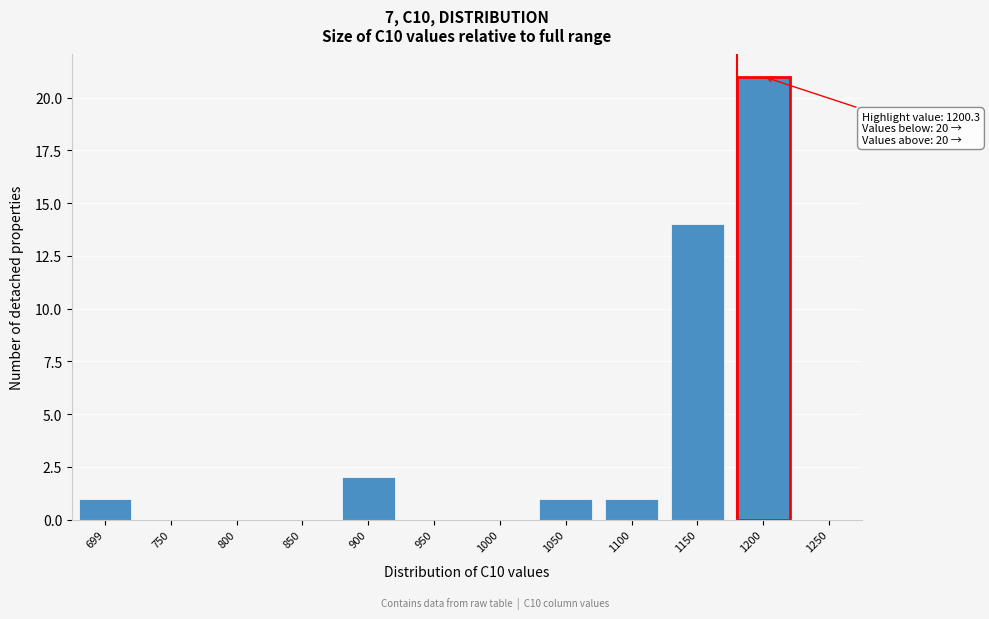

Reading left to right, extract all data points from this chart.

699=1	750=0	800=0	850=0	900=2	950=0	1000=0	1050=1	1100=1	1150=14	1200=21	1250=0